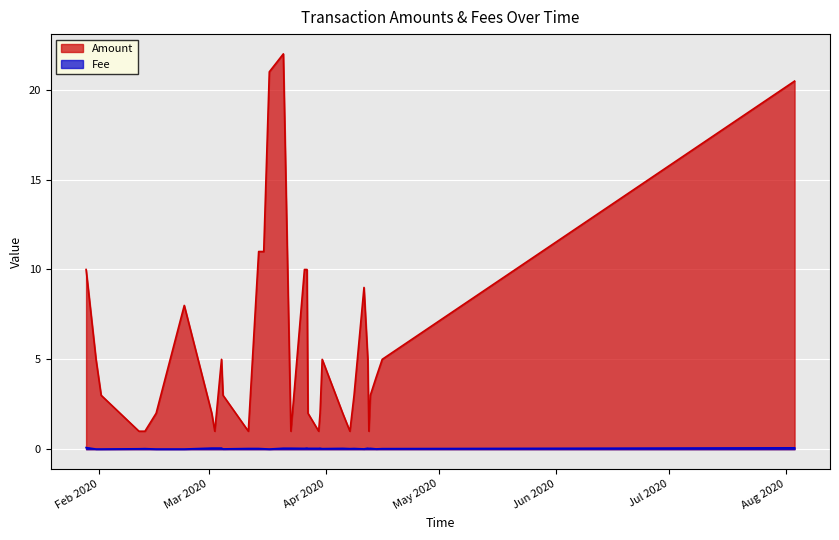

True or false: Amount and Fee cross at least once.

False